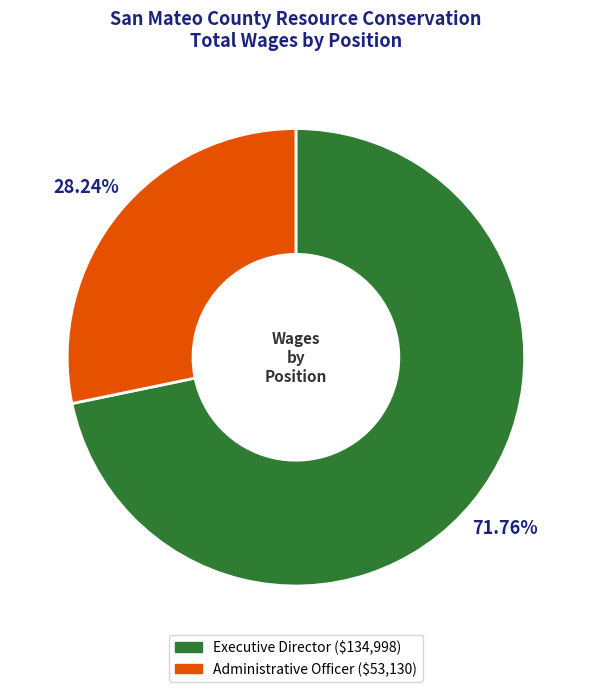

Count the number of slices in the pie.

2